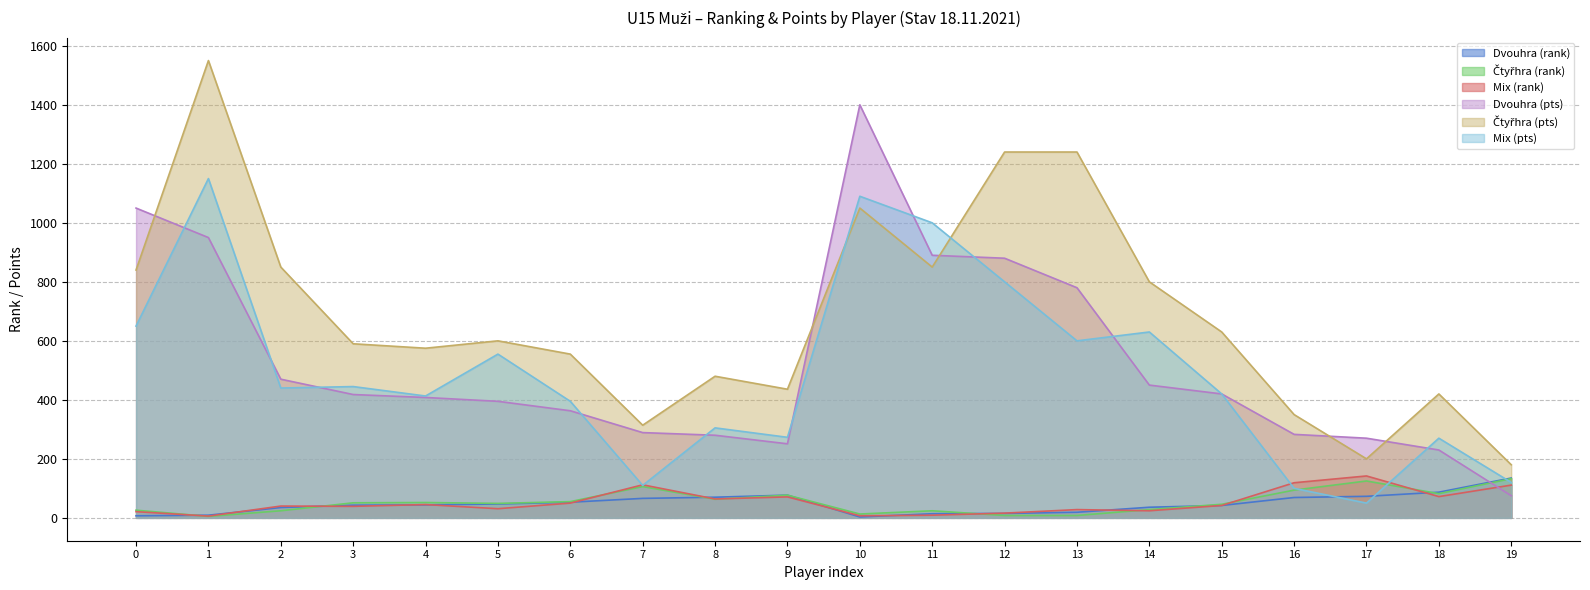

Which label corresponds to the largest value in the chart?

1